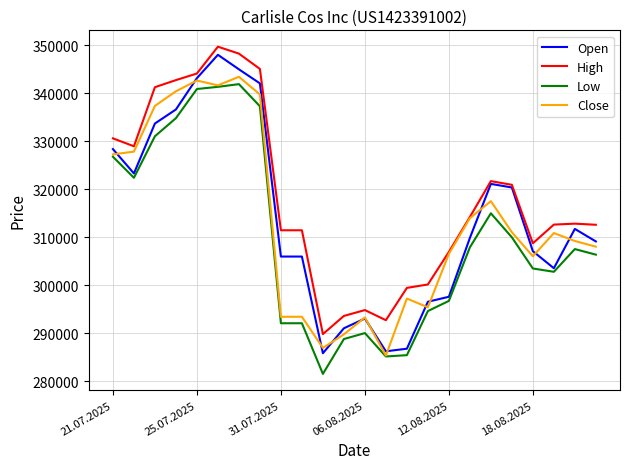

Which series has the largest total across all categories?

High